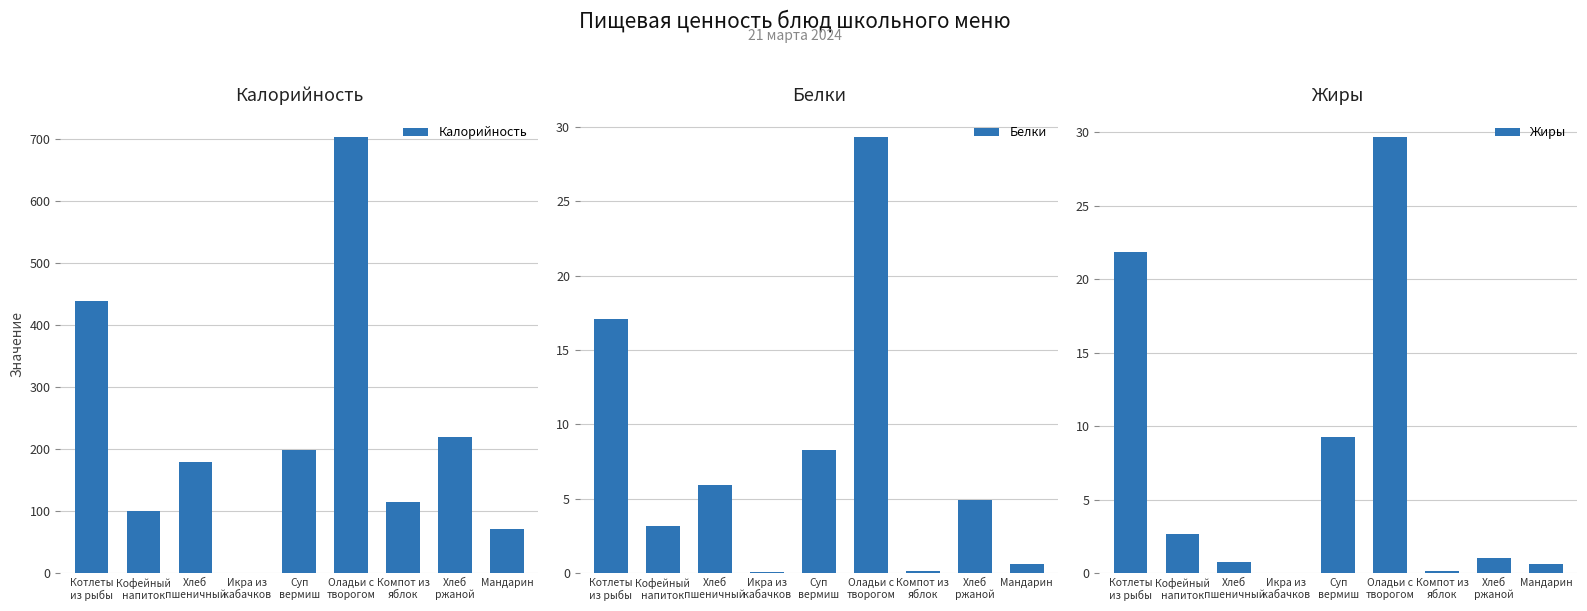

At which category does the chart reach its minimum across all series?

Икра из
кабачков